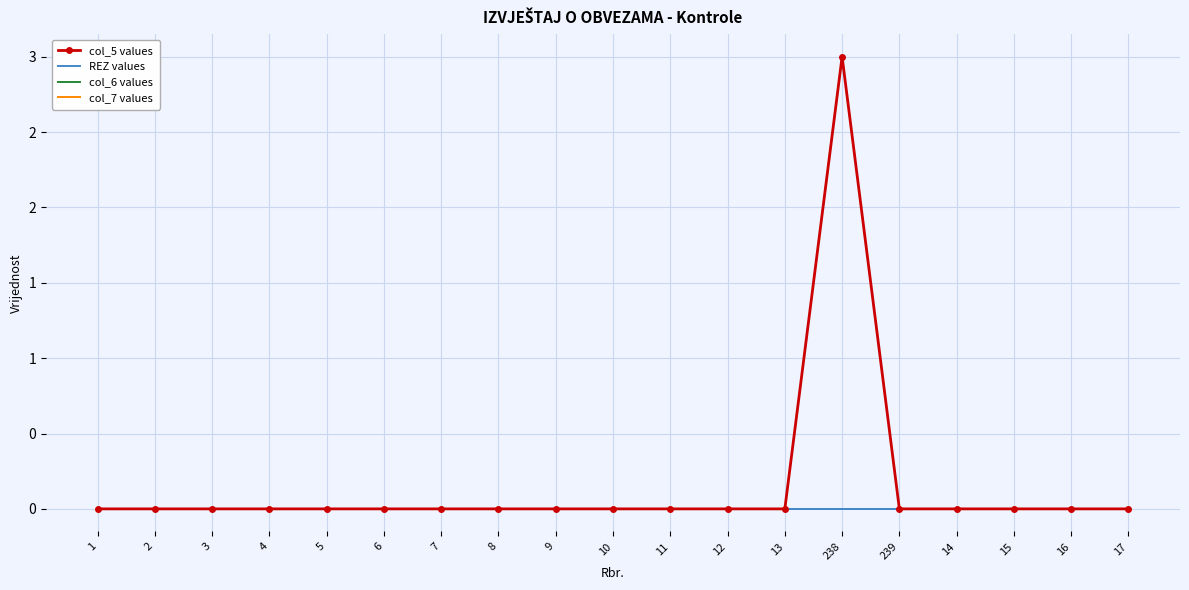

Which series has the widest spread of values?

col_5 values